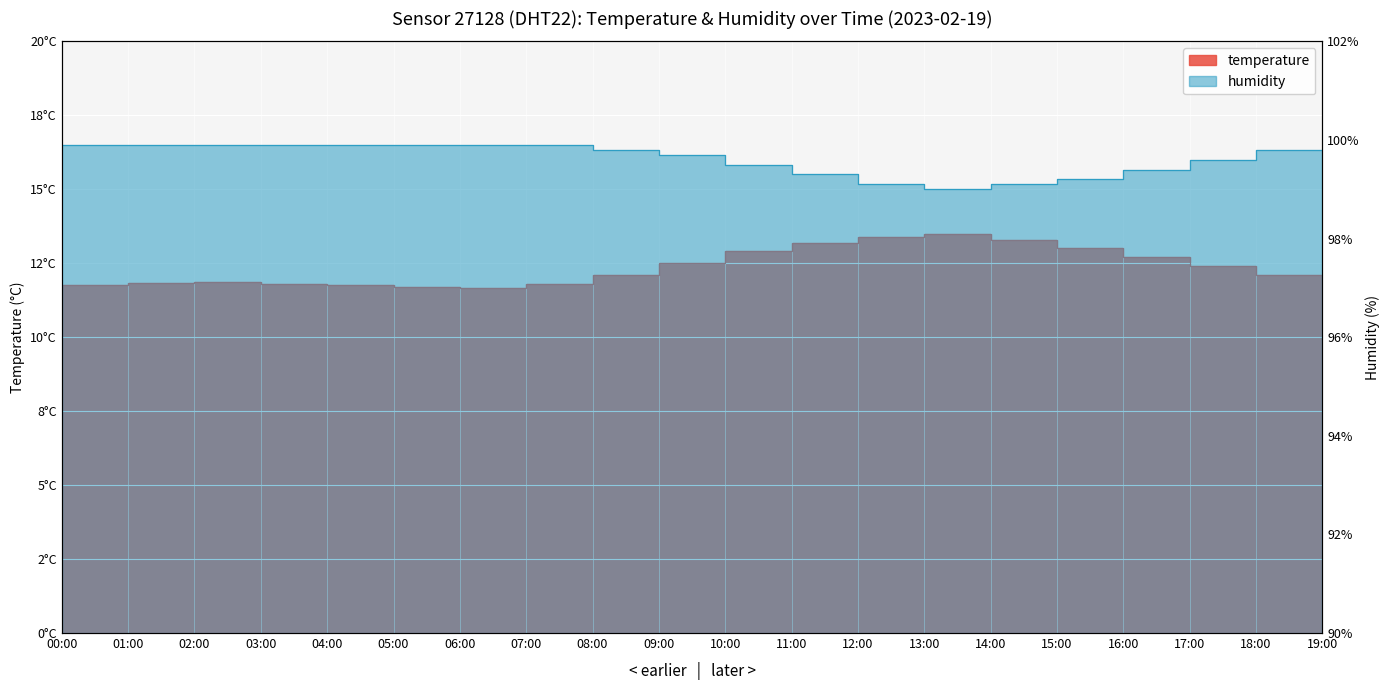

What is the highest value of the humidity series?

99.9